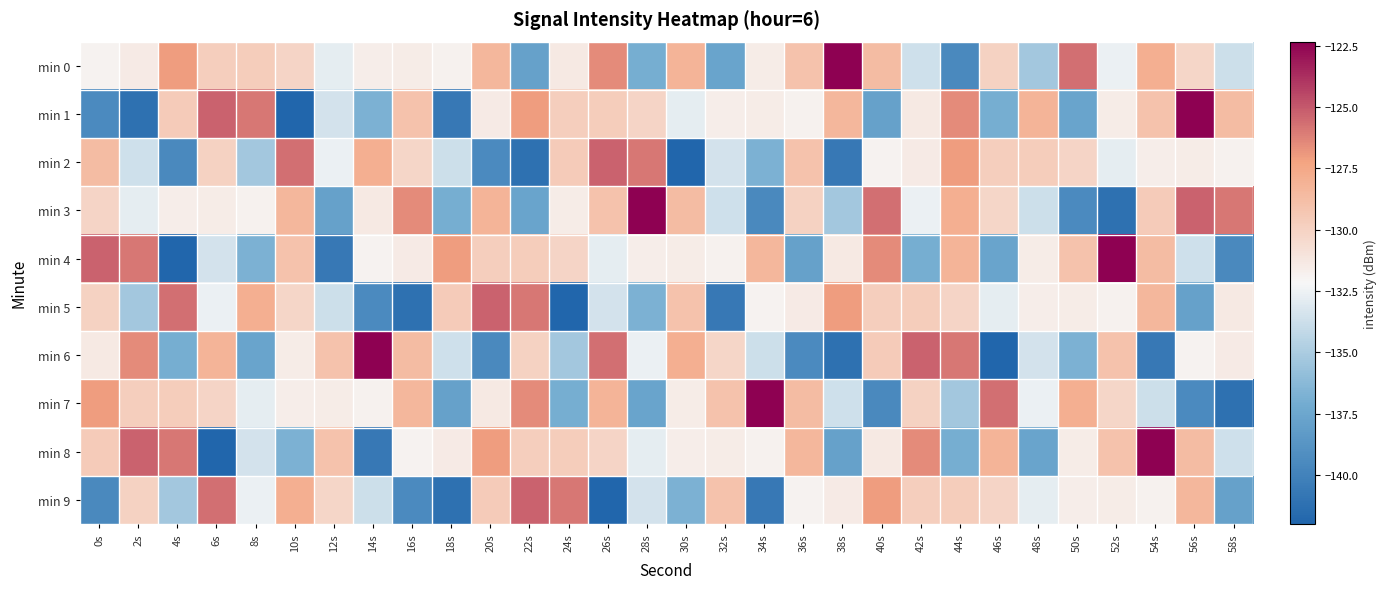

At which category does the chart reach its peak across all series?

38s